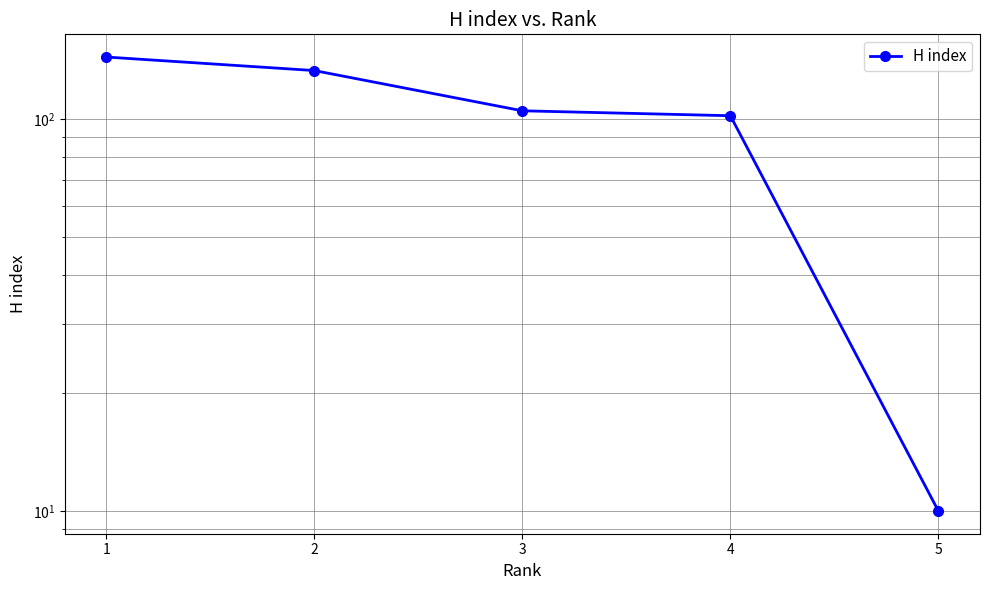

What is the difference between the maximum and second lowest values?

42